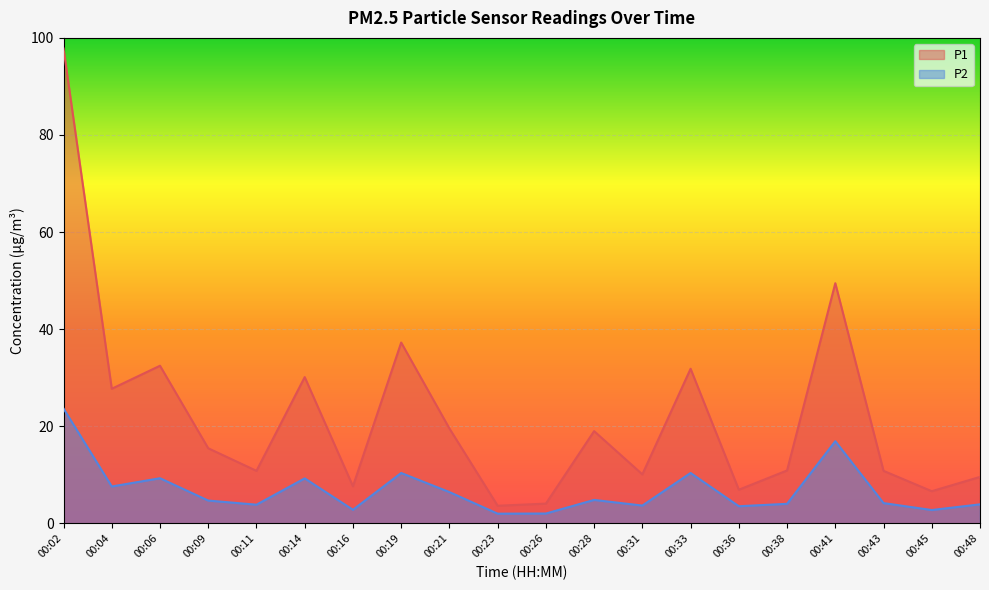

Which category has the highest value in the P1 series?

00:02